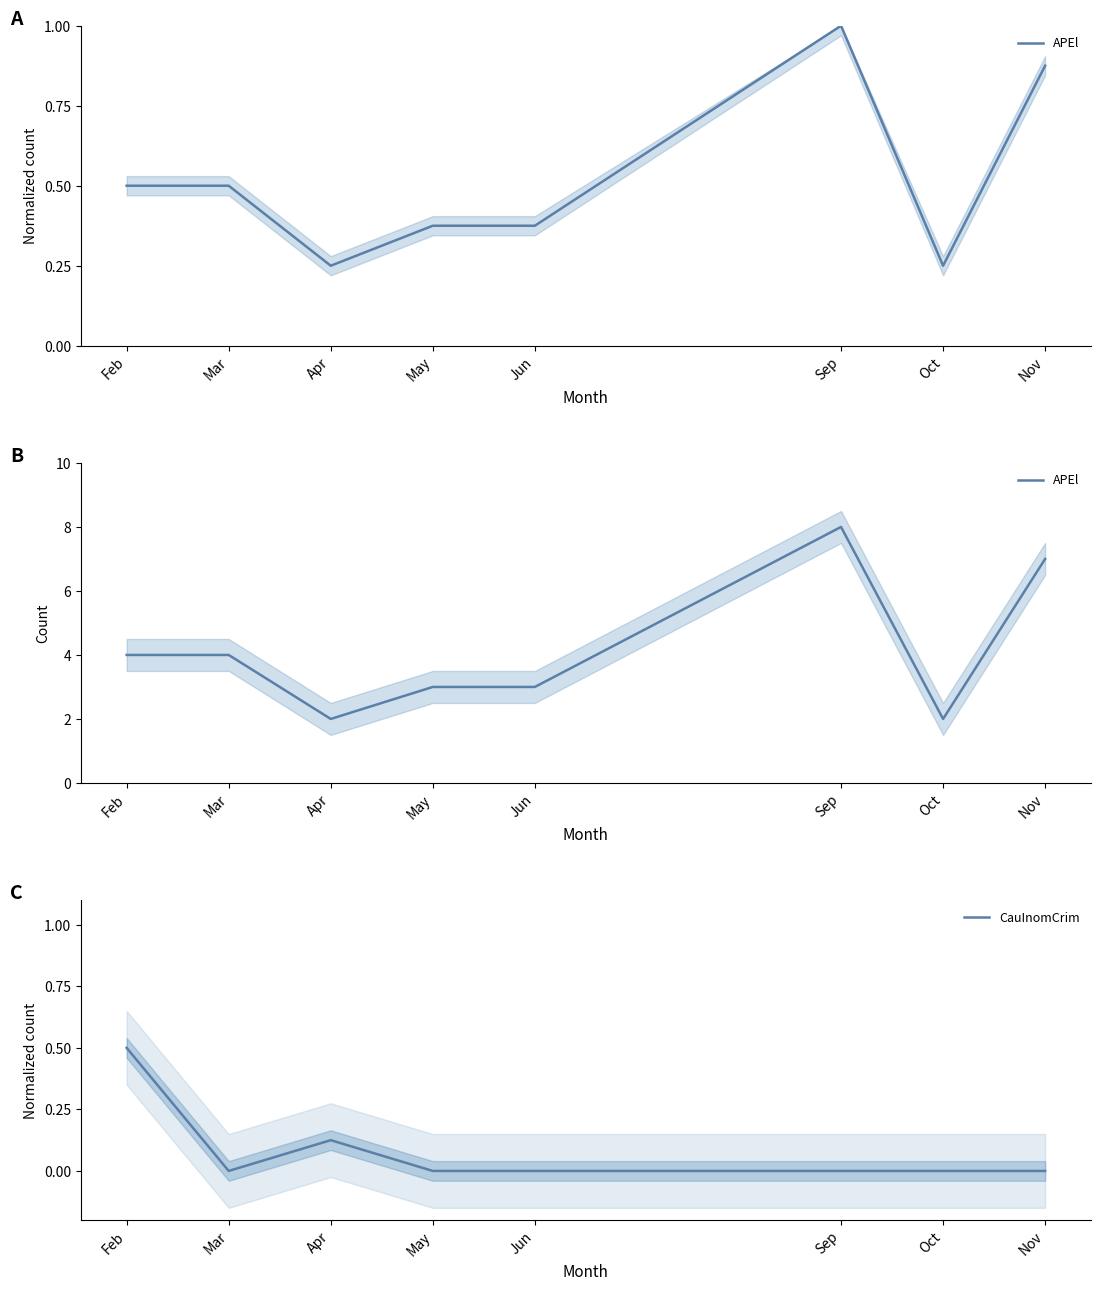

What is the value of the APEl point at the 8th from the left?

7.0